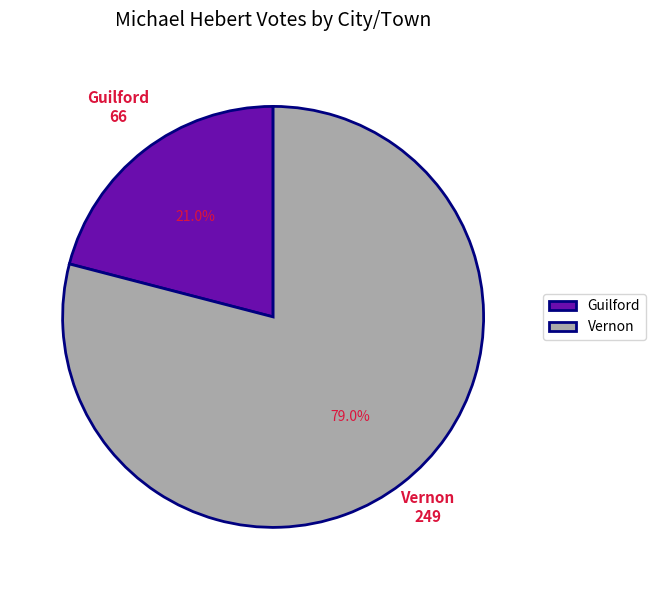

Is Guilford the majority of the pie?

No